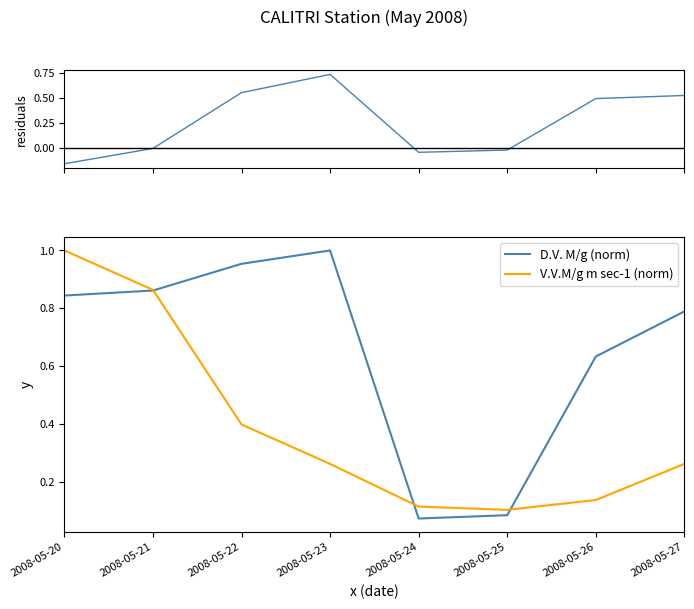

What is the difference between the highest and lowest values at 2008-05-24?

0.2